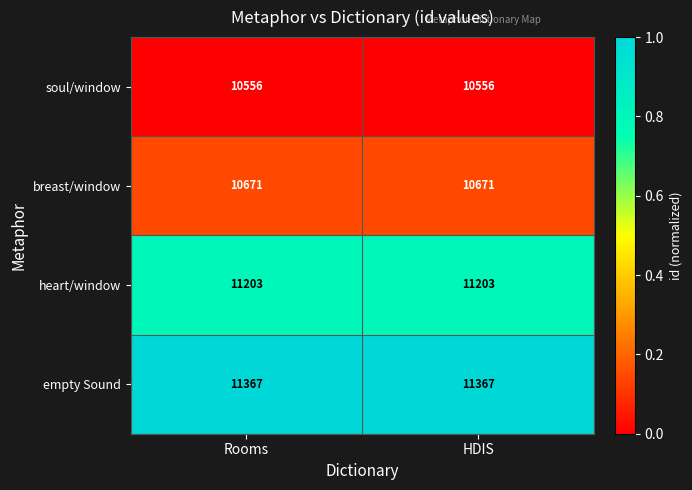

What is the spread (max minus min) of values at Rooms?

811